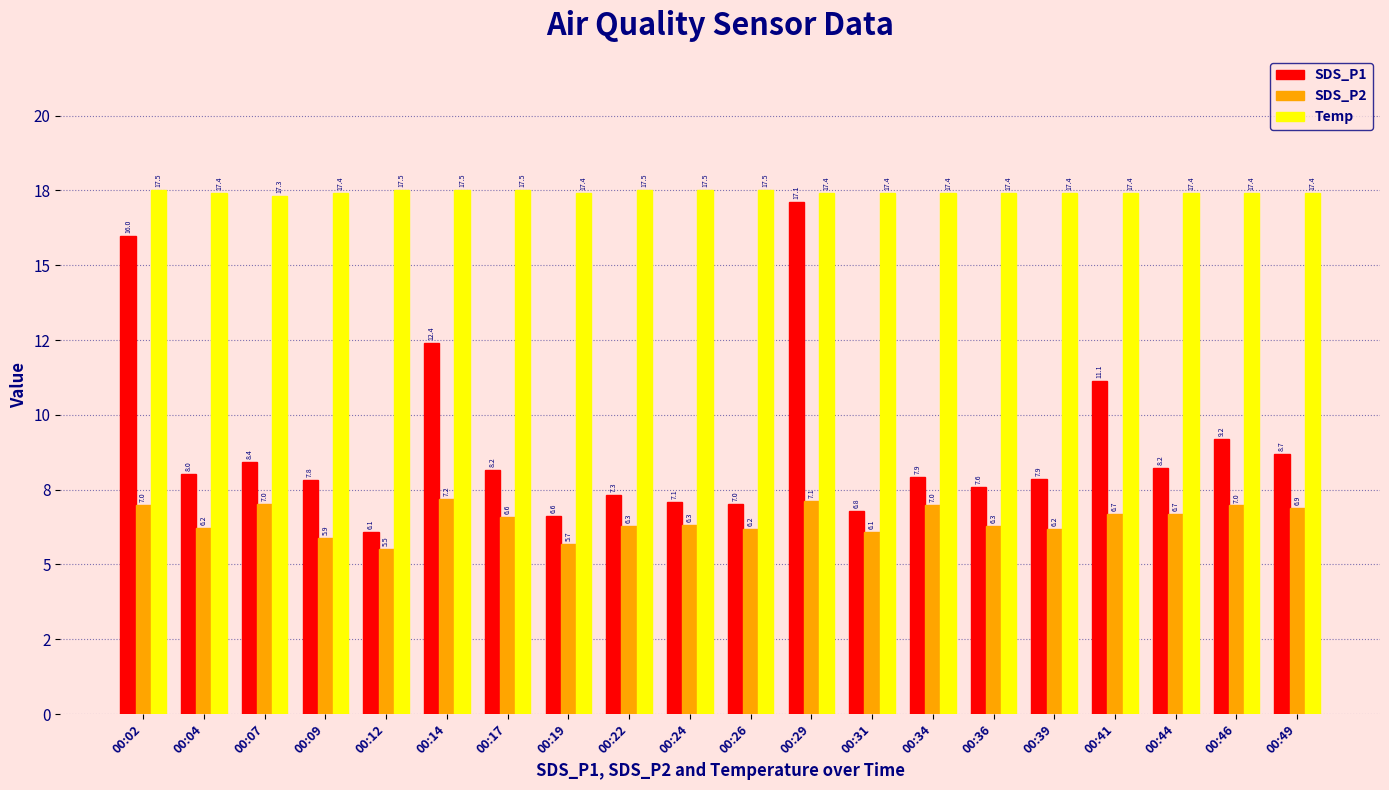

What is the difference between the maximum and second lowest values in the Temp series?

0.1